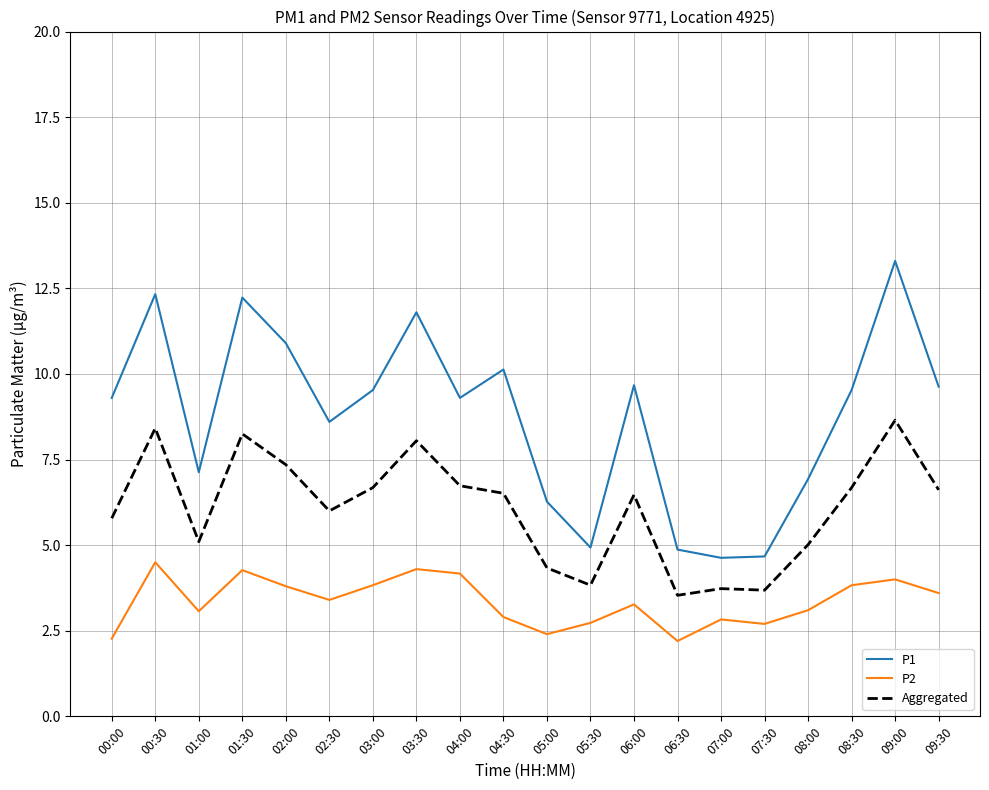

At which label does P1 first exceed 9?

00:00